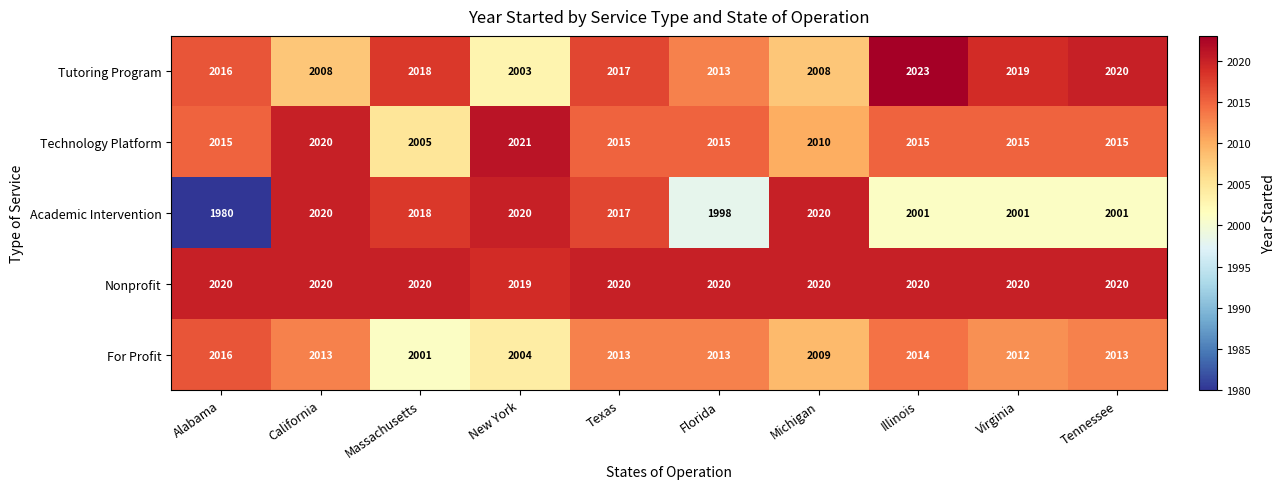

What is the smallest value displayed?

1980